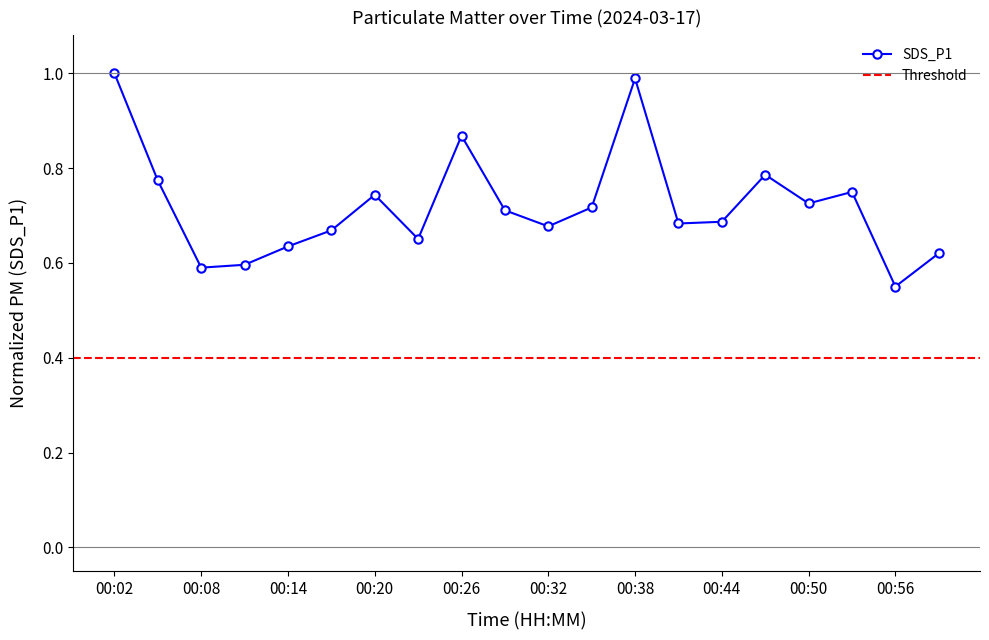

What is the value of the 10th point from the left?

0.7